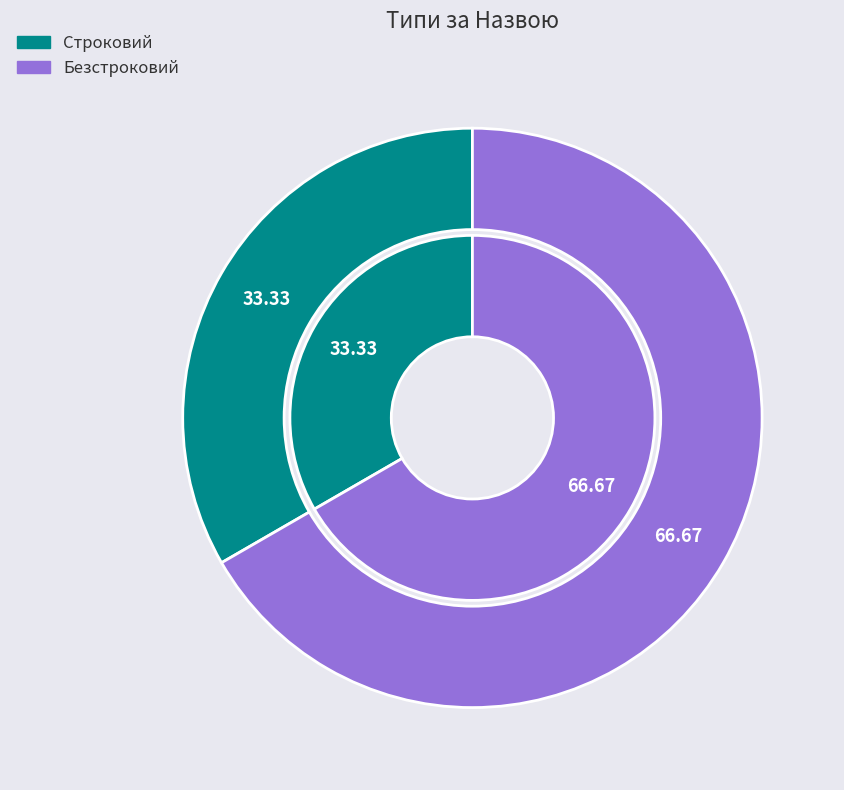

Is it true that Безстроковий is 67% of the pie?

True